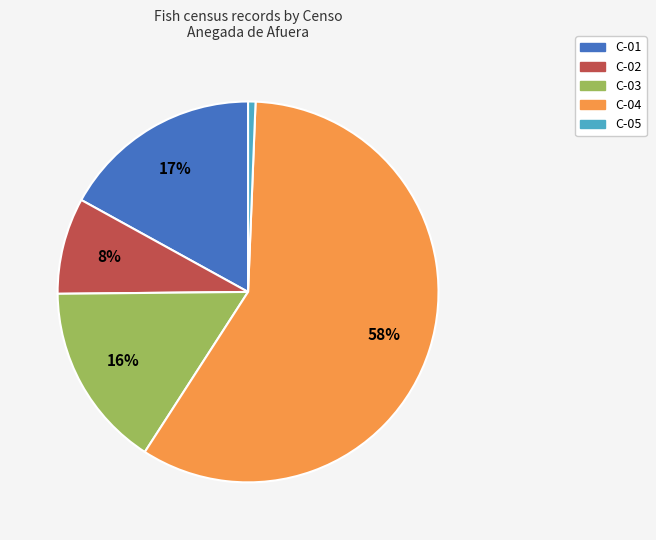

Which slice is the largest?

C-04